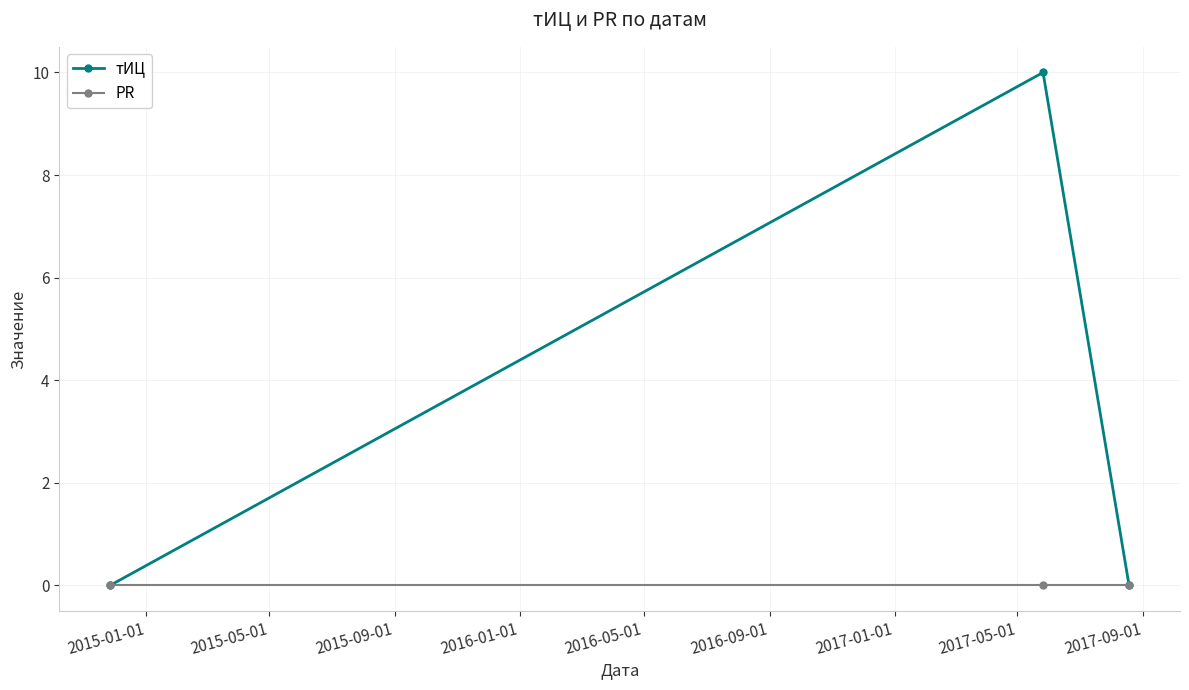

Which series has the largest total across all categories?

тИЦ